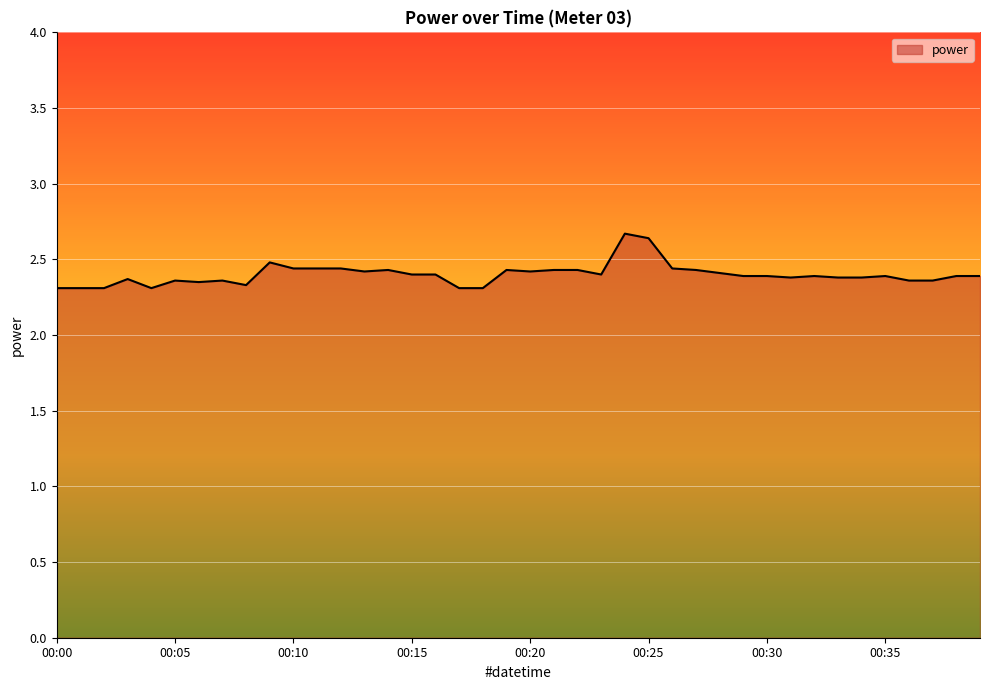

True or false: there are more than 2 points higher than both neighbors.

True